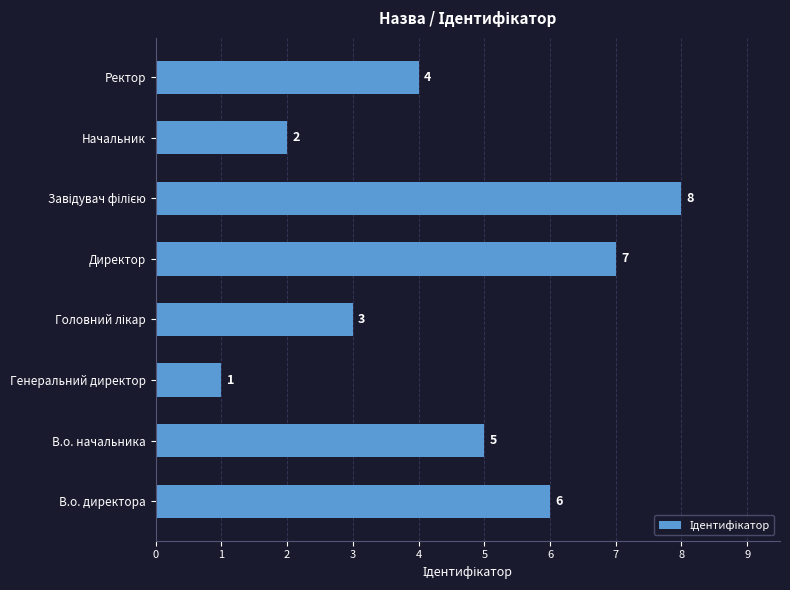

The value at Генеральний директор is 2. True or false?

False